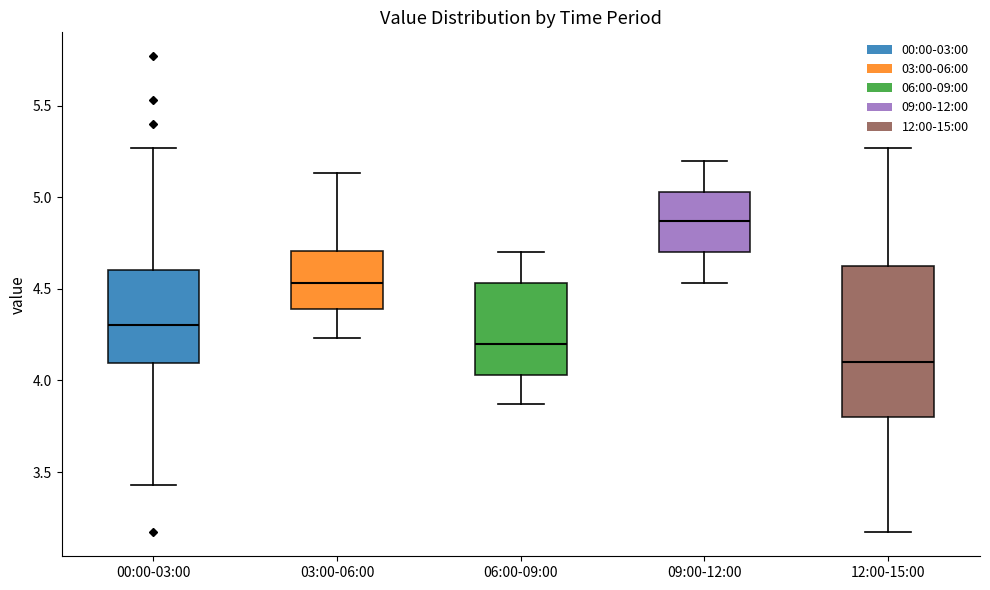

Which box has the highest median line?

09:00-12:00